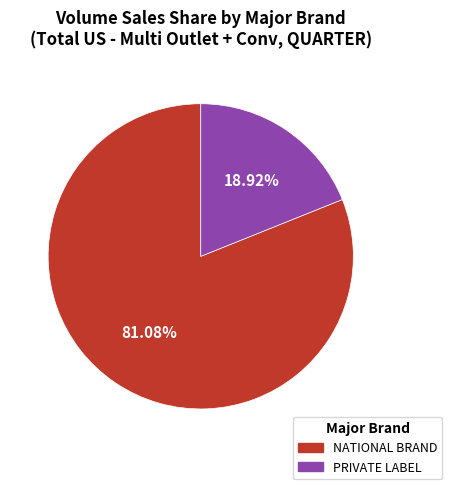

To the nearest percent, what is the difference between the NATIONAL BRAND and PRIVATE LABEL slice percentages?

62%